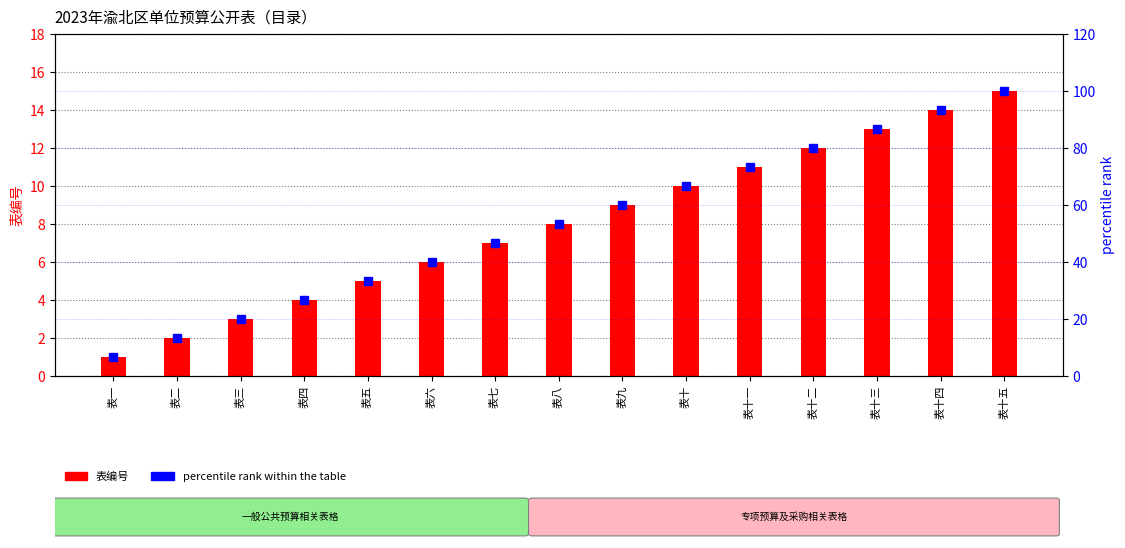

Reading right to left, what are all the values shown in this chart?

表编号: 15.0	14.0	13.0	12.0	11.0	10.0	9.0	8.0	7.0	6.0	5.0	4.0	3.0	2.0	1.0
percentile rank within the table: 100.0	93.3	86.7	80.0	73.3	66.7	60.0	53.3	46.7	40.0	33.3	26.7	20.0	13.3	6.7